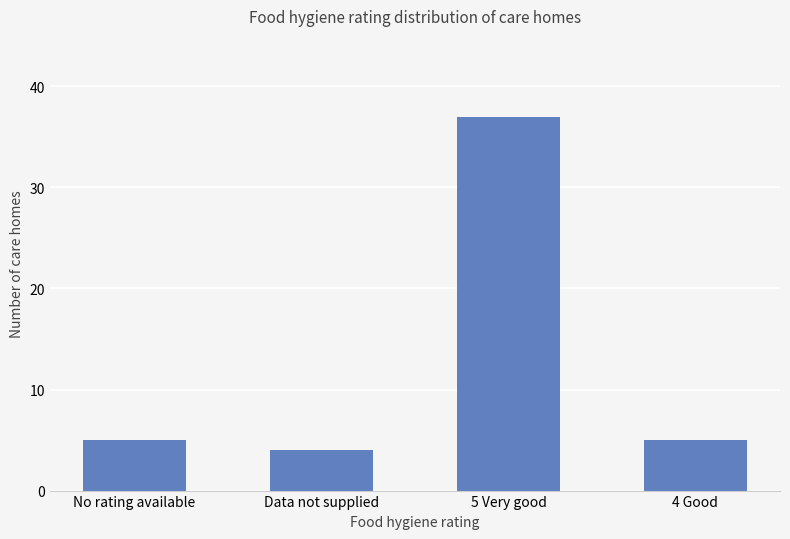

What value does the data have at 4 Good, to the nearest 5?

5